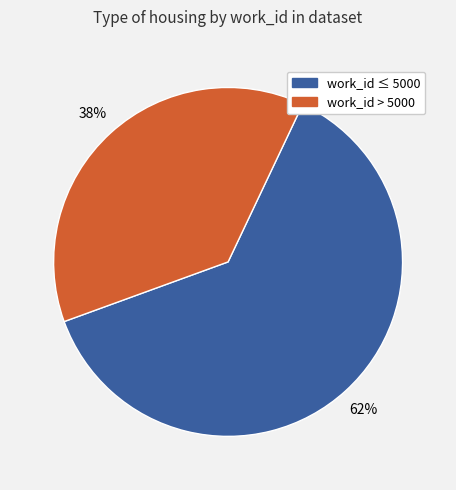

To the nearest percent, what is the average slice percentage?

50%